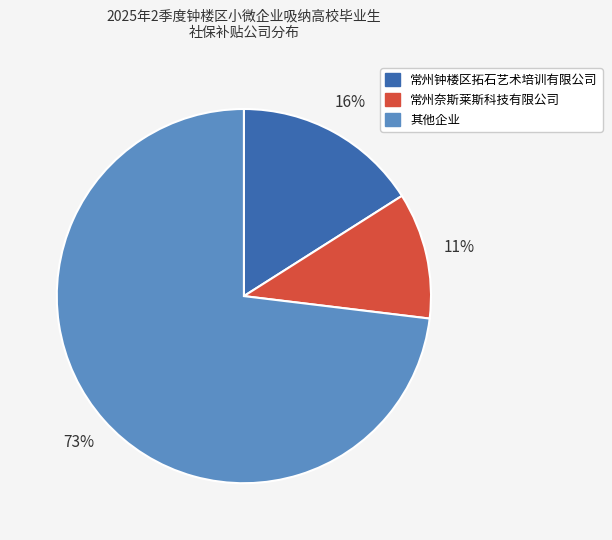

To the nearest percent, what is the difference between the largest and smallest slice percentages?

62%